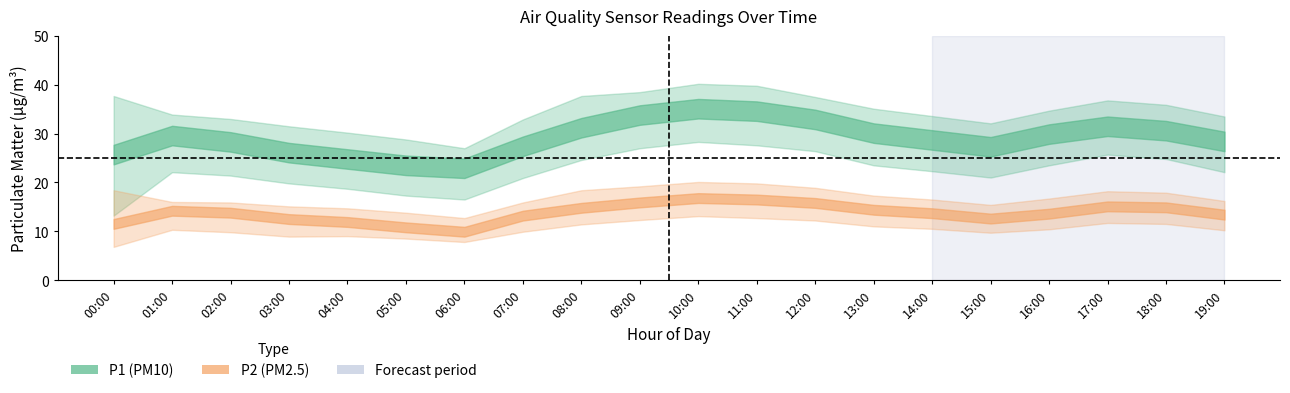

Is this an area chart (filled region under the line)?

No